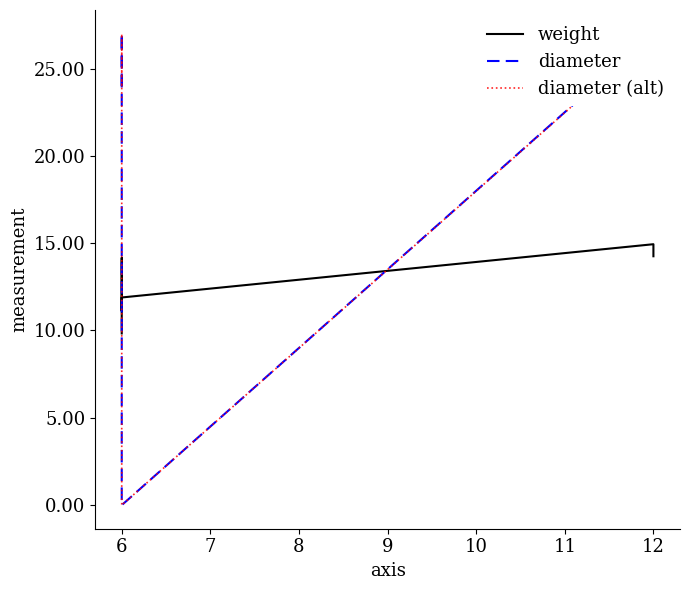

True or false: diameter has more than 0 points higher than both neighbors.

True